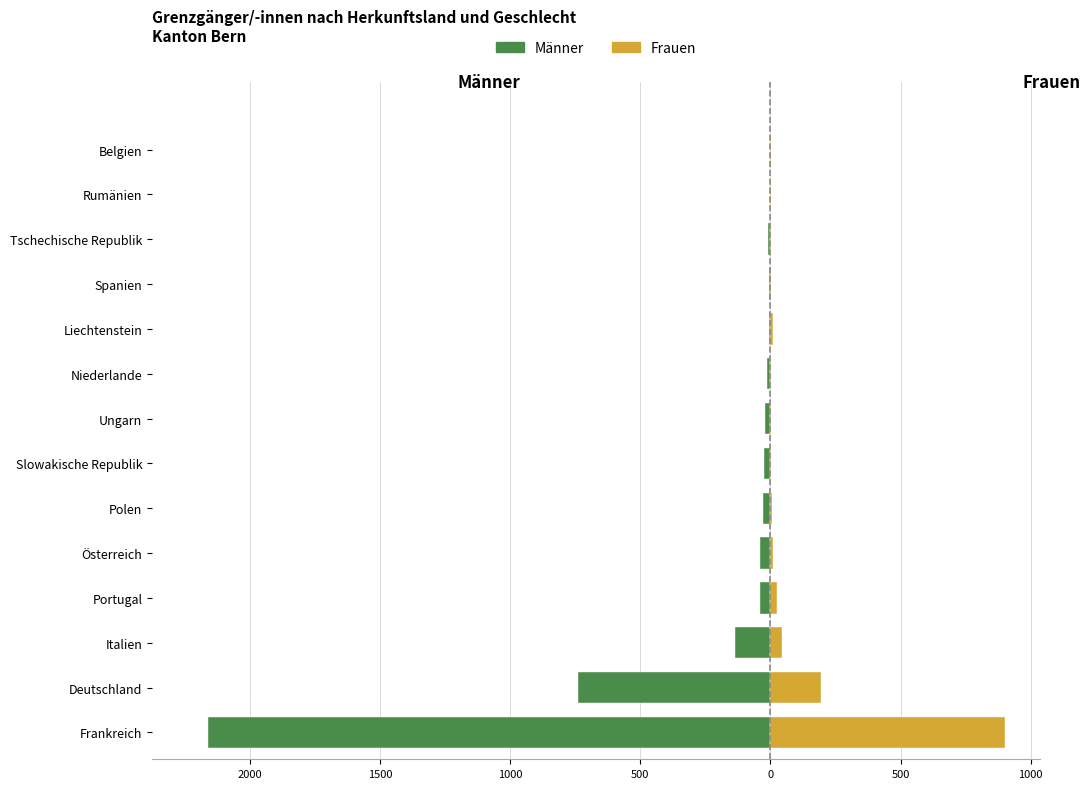

What is the sum of all Männer values?

-3218